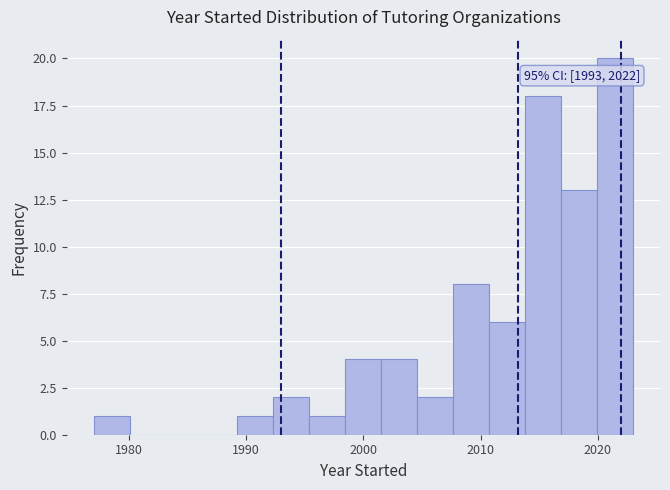

Read against the x-axis, roughly where is the centre of the tallest bar?

2021